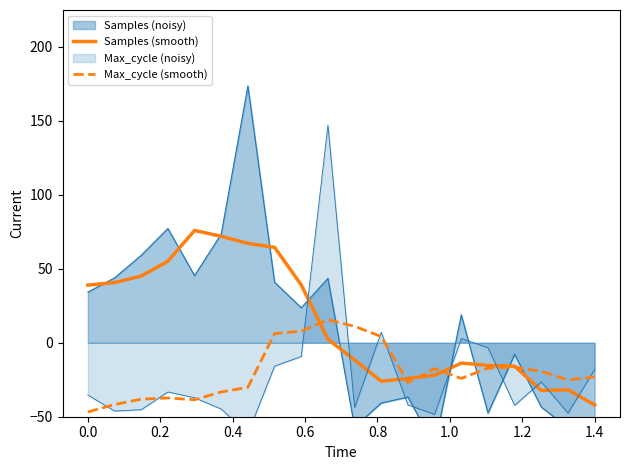

At 18, list the series in order from largest to smallest.

Max_cycle (smooth), Samples (smooth)